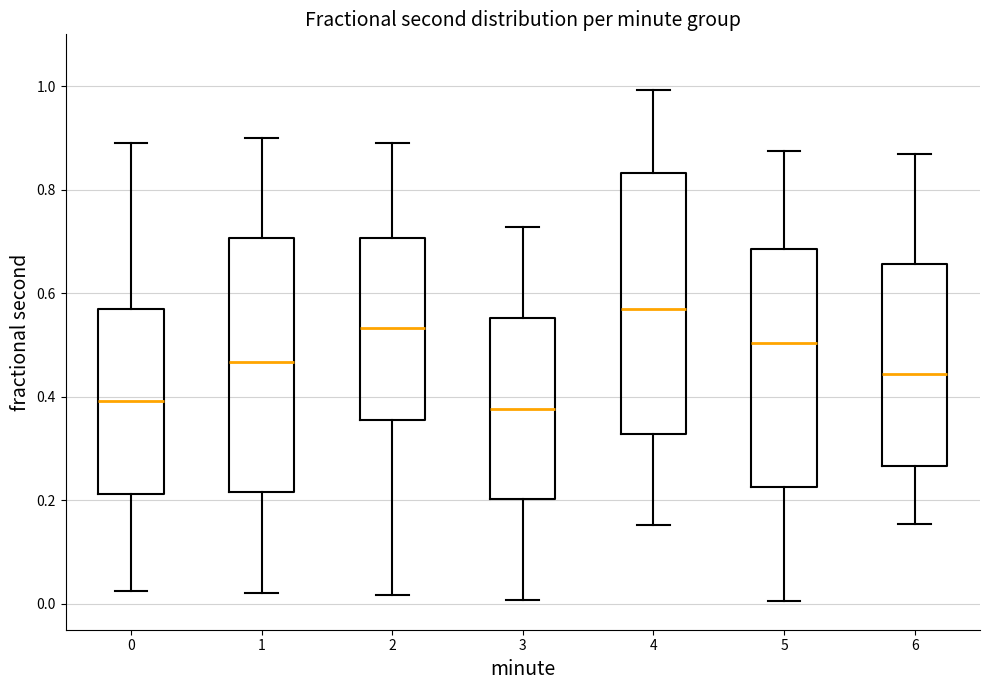

Where does the lower whisker of the box at x = 4 end on the y-axis? The values are not printed on the chart, so give them approximately, as read against the axis.

0.16